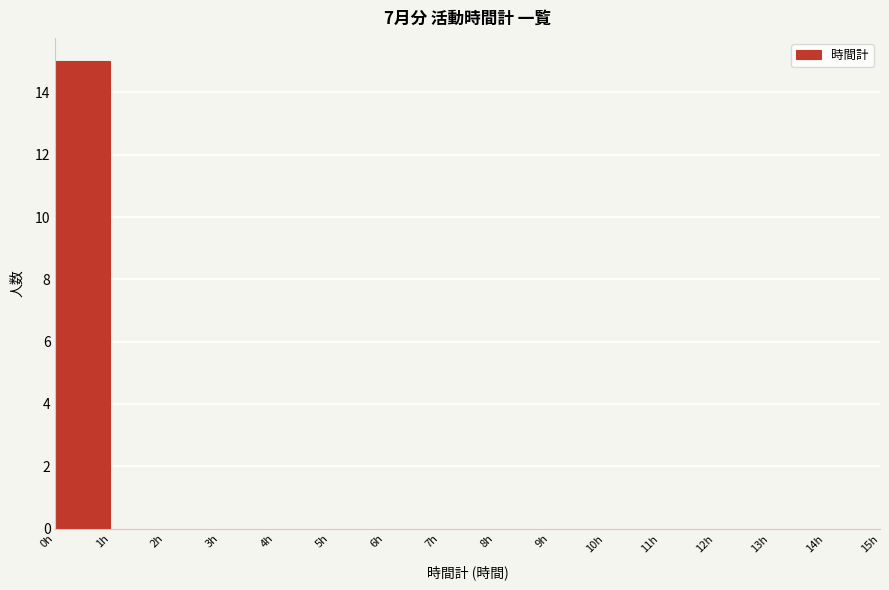

What is the height of the bar covering 0 to 1 on the x-axis? The values are not printed on the chart, so give them approximately, as read against the axis.

15